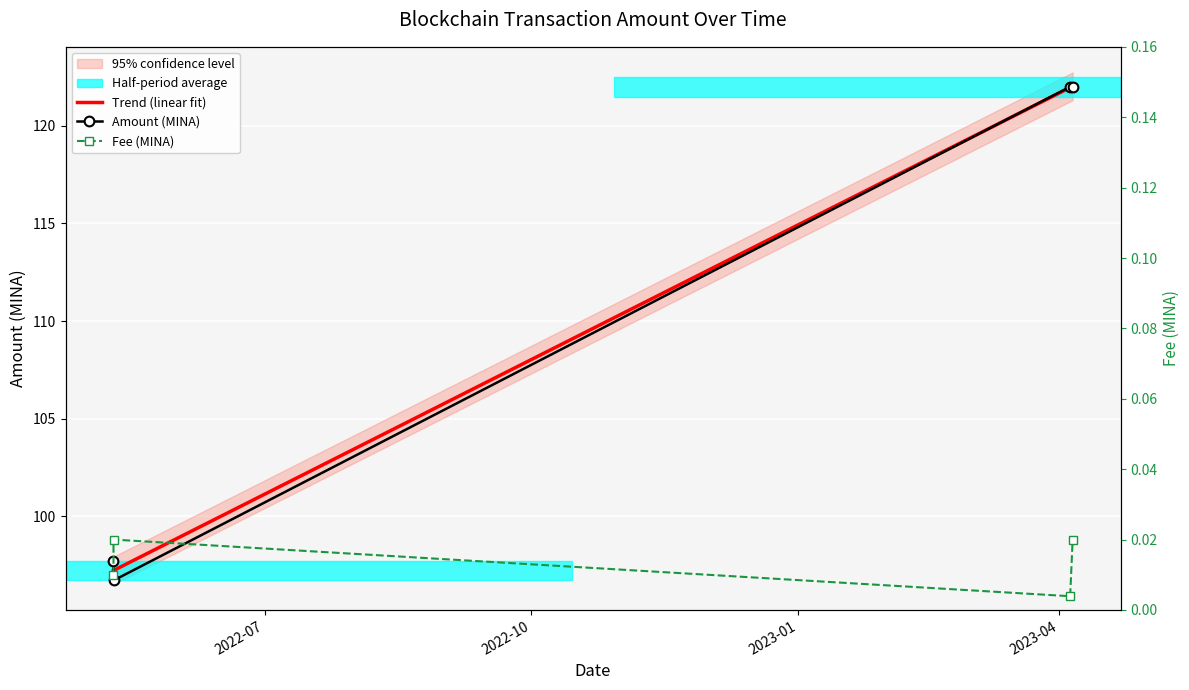

Which category has the highest value in the Fee series?

2022-05-09 20:57:00